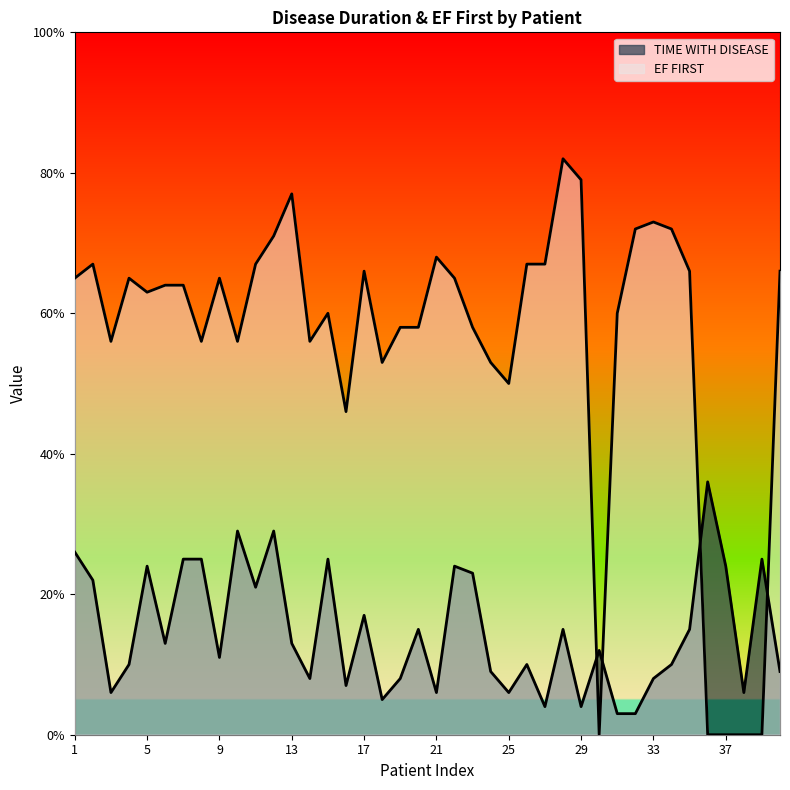

What is the spread (max minus min) of values at 14?

48.0